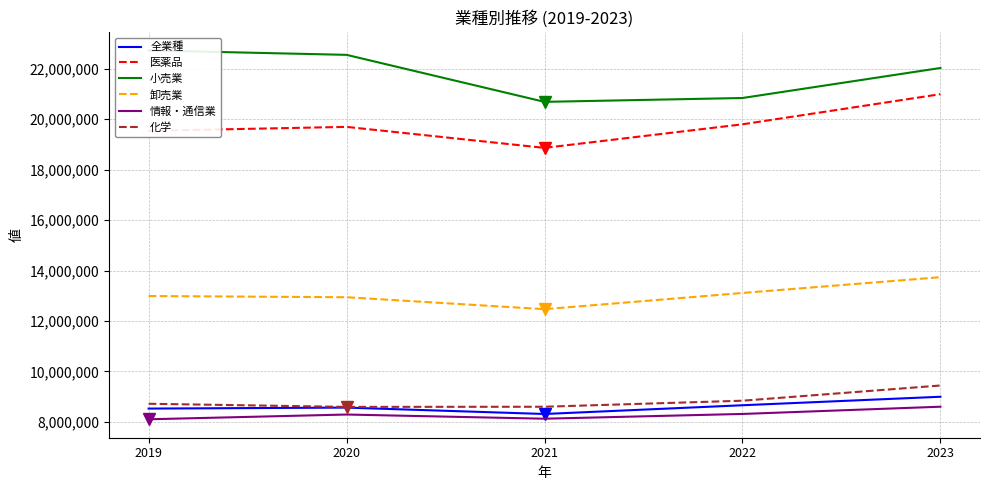

How many data points in 卸売業 are less than 12988300?

2